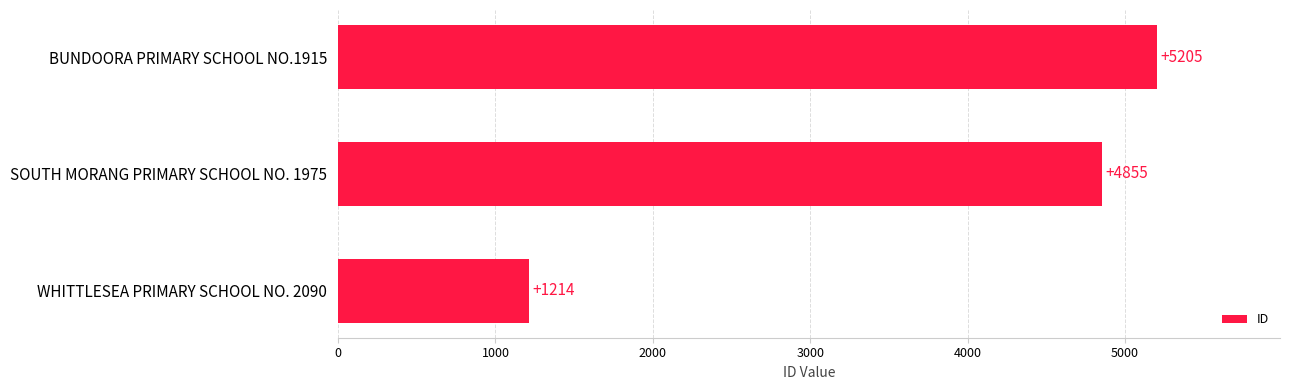

What is the average value?

3758